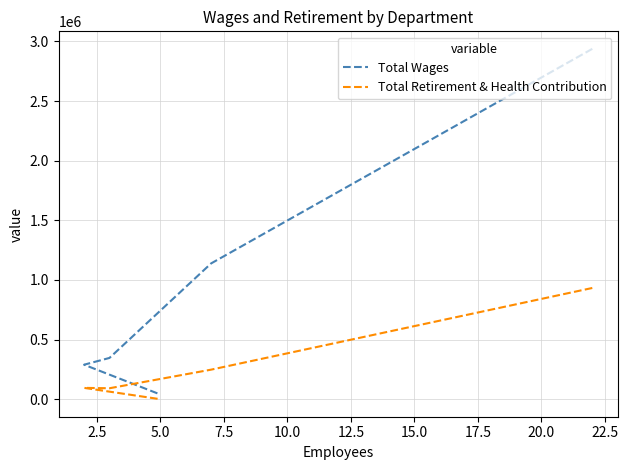

True or false: Total Retirement & Health Contribution and Total Wages intersect in this chart.

False